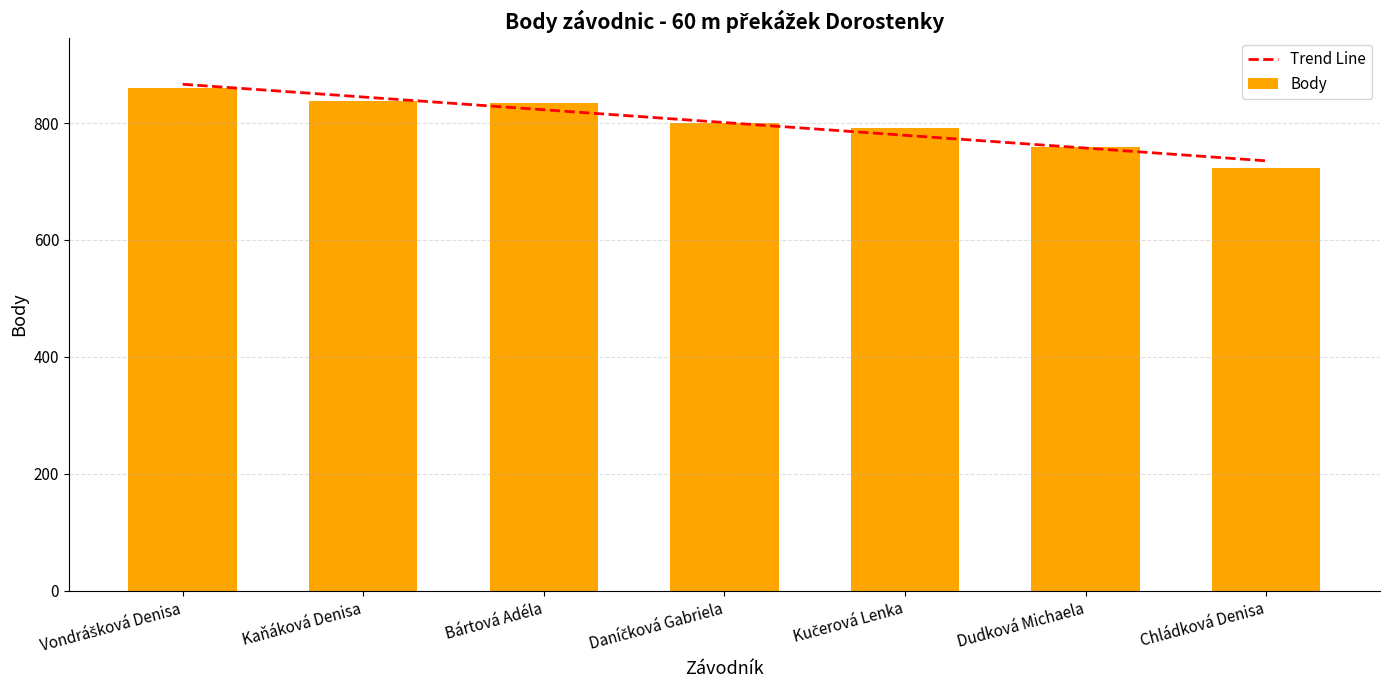

What is the average value?

801